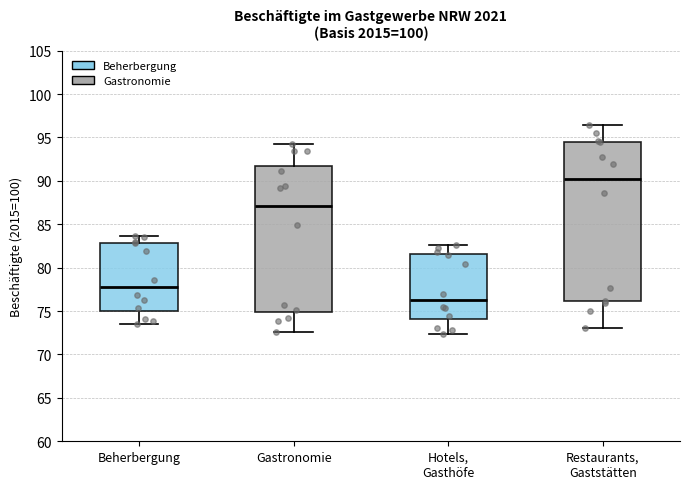

Which box's median line is the lowest?

Hotels, Gasthöfe